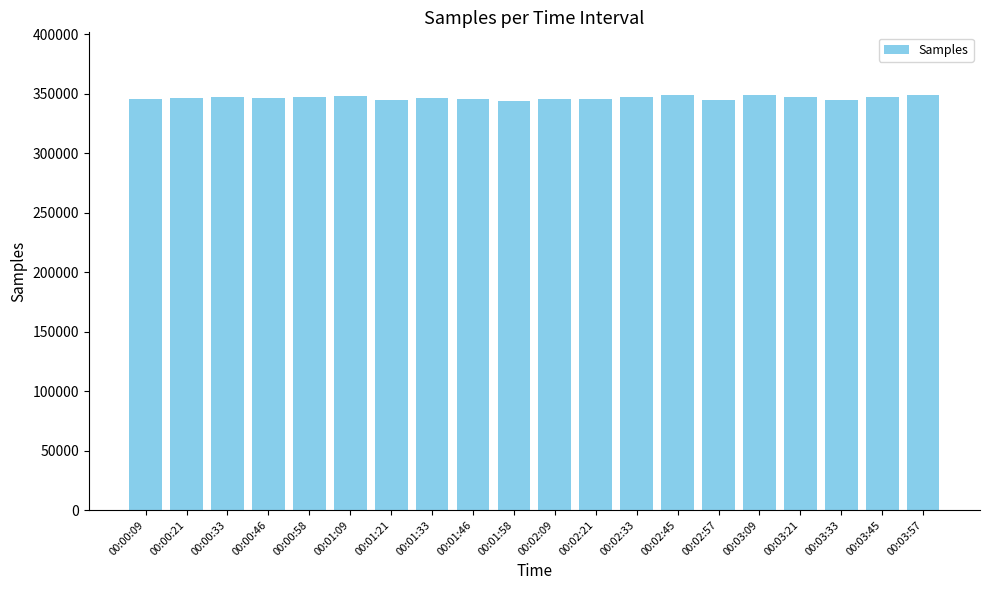

Count the number of data series in this chart.

1